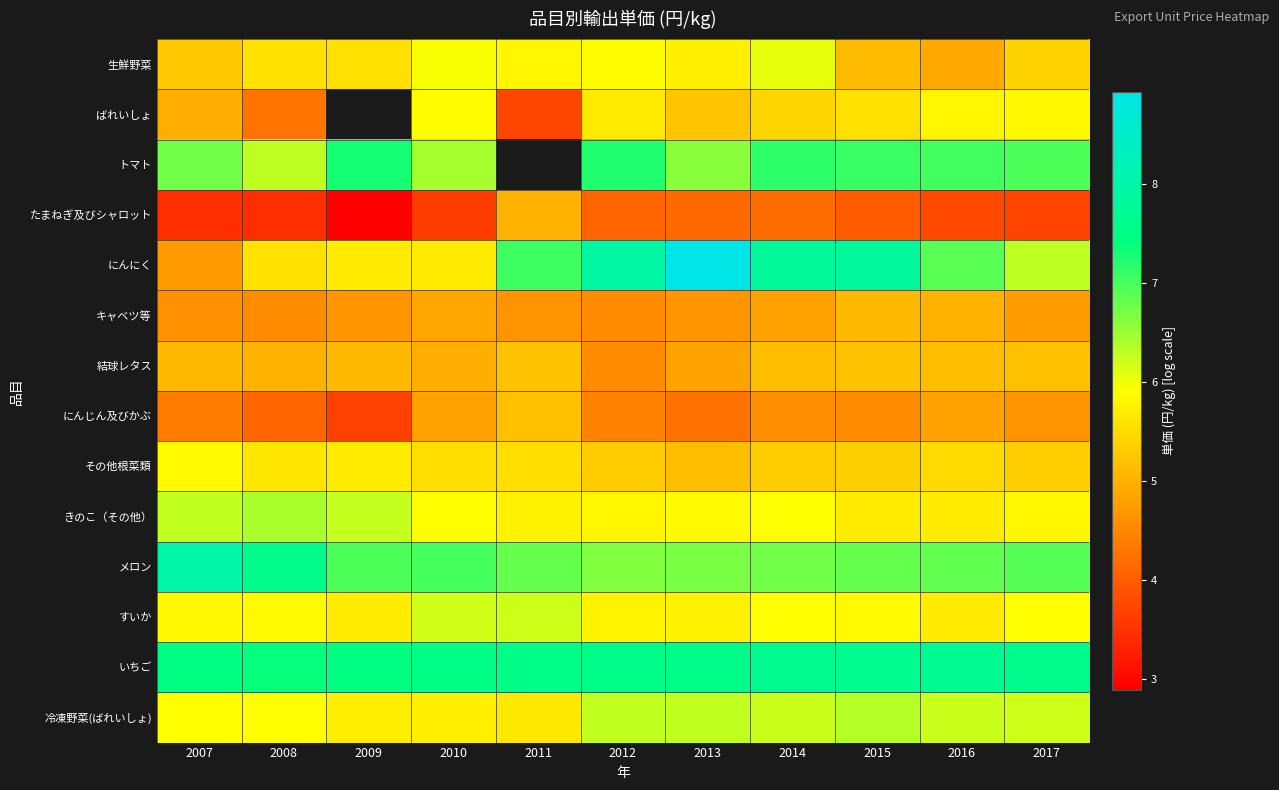

What is the minimum value shown in the chart?

2.9